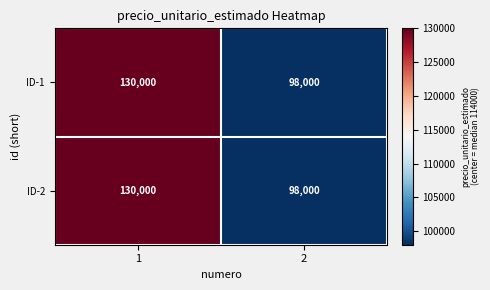

Reading left to right, transcribe all the data shown in this chart.

ID-1: 1=130000	2=98000
ID-2: 1=130000	2=98000